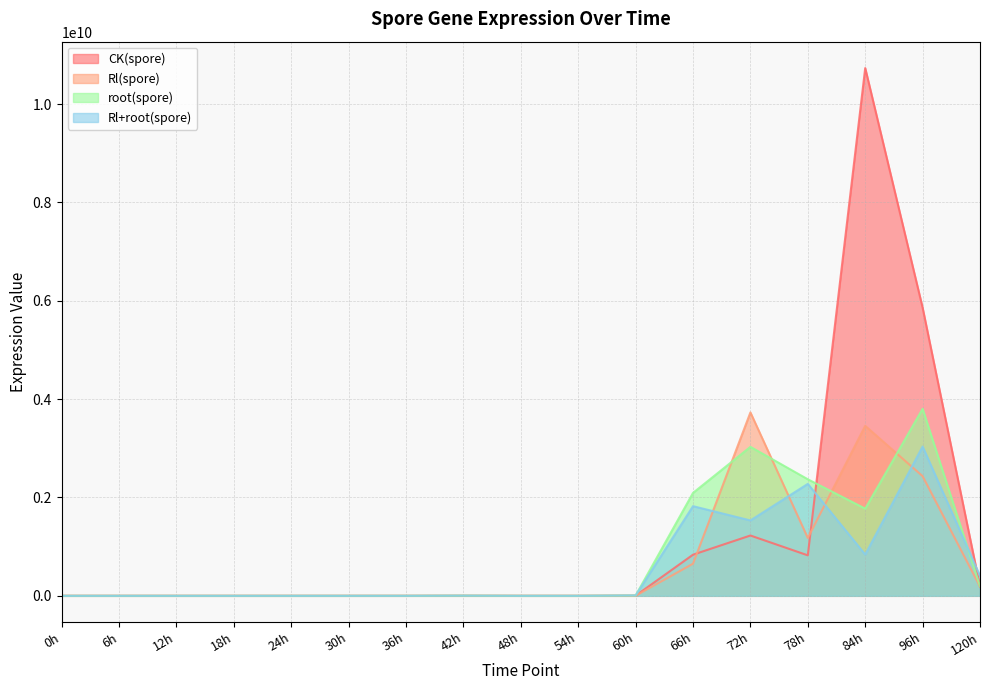

What is the highest value of the Rl(spore) series?

3730000000.0